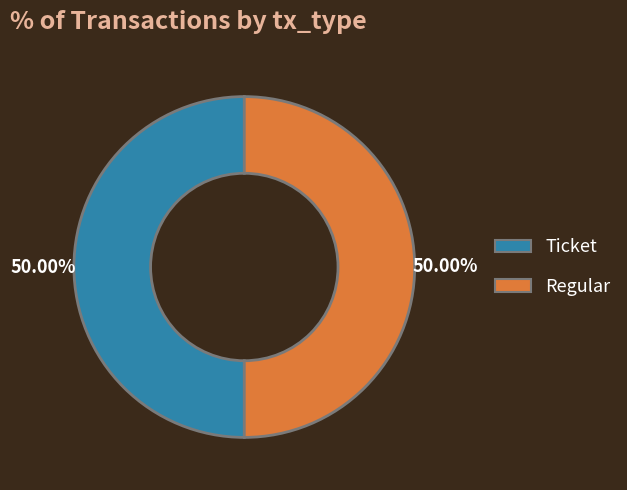

To the nearest percent, what is the average slice percentage?

50%